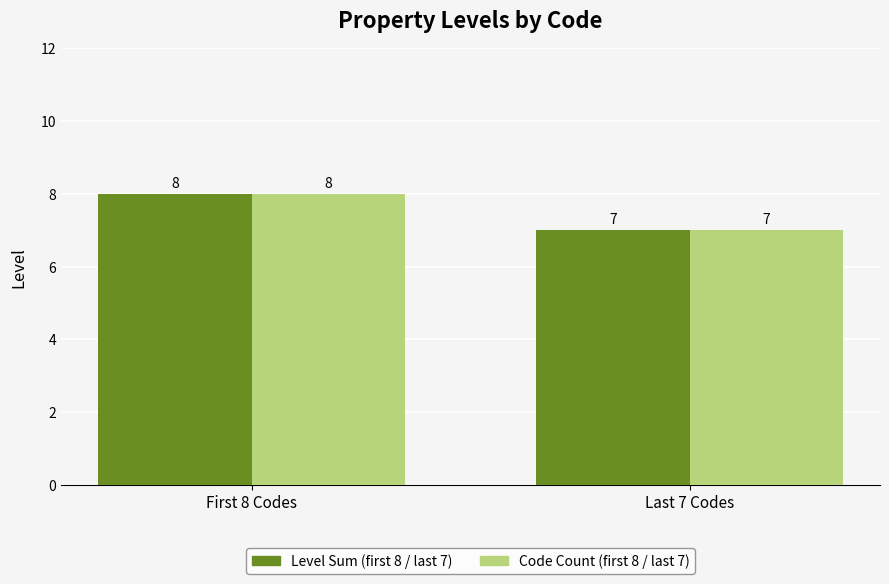

Reading right to left, list all the values displayed in this chart.

Level Sum (first 8 / last 7): Last 7 Codes=7	First 8 Codes=8
Code Count (first 8 / last 7): Last 7 Codes=7	First 8 Codes=8